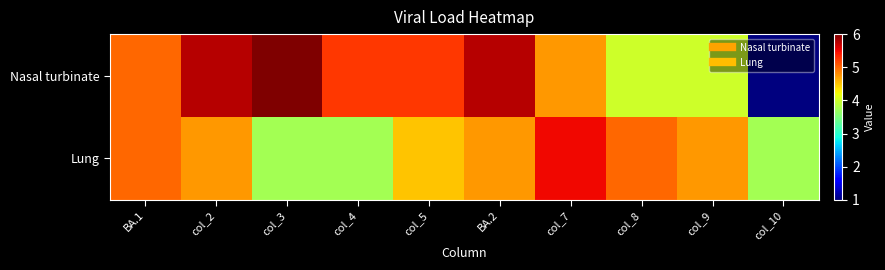

Reading left to right, what are all the values shown in this chart?

Nasal turbinate: BA.1=5.0	col_2=5.7	col_3=6.0	col_4=5.3	col_5=5.3	BA.2=5.7	col_7=4.7	col_8=4.0	col_9=4.0	col_10=1.0
Lung: BA.1=5.0	col_2=4.7	col_3=3.7	col_4=3.7	col_5=4.5	BA.2=4.7	col_7=5.5	col_8=5.0	col_9=4.7	col_10=3.7